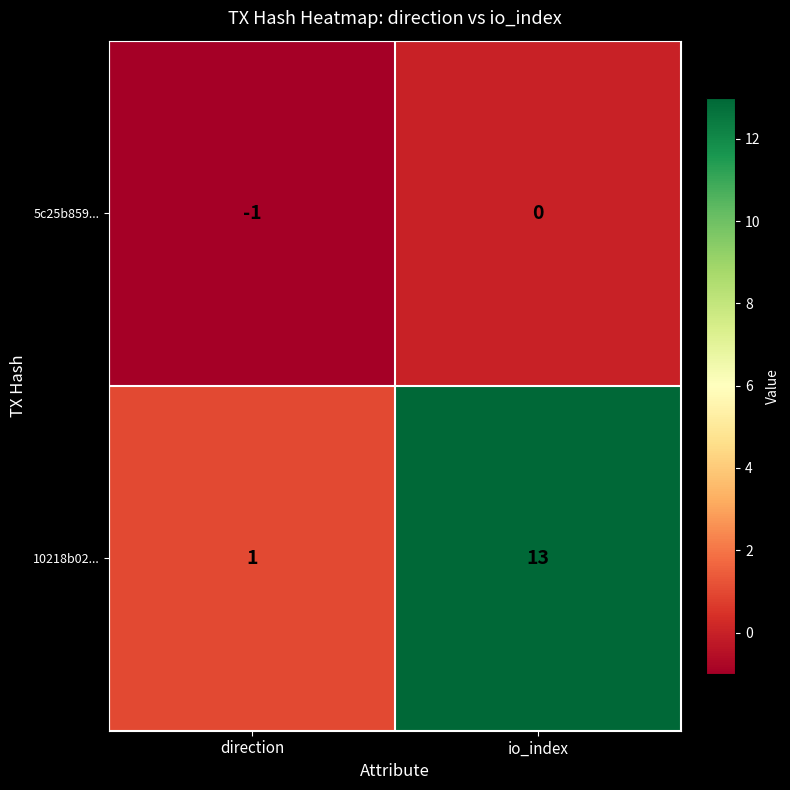

Reading left to right, transcribe all the data shown in this chart.

5c25b859...: -1	0
10218b02...: 1	13